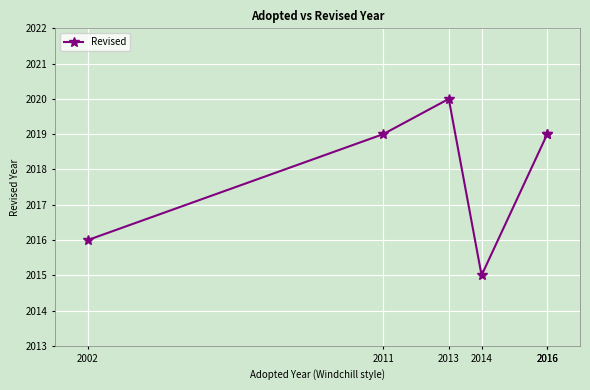

How many distinct data groups are displayed?

1